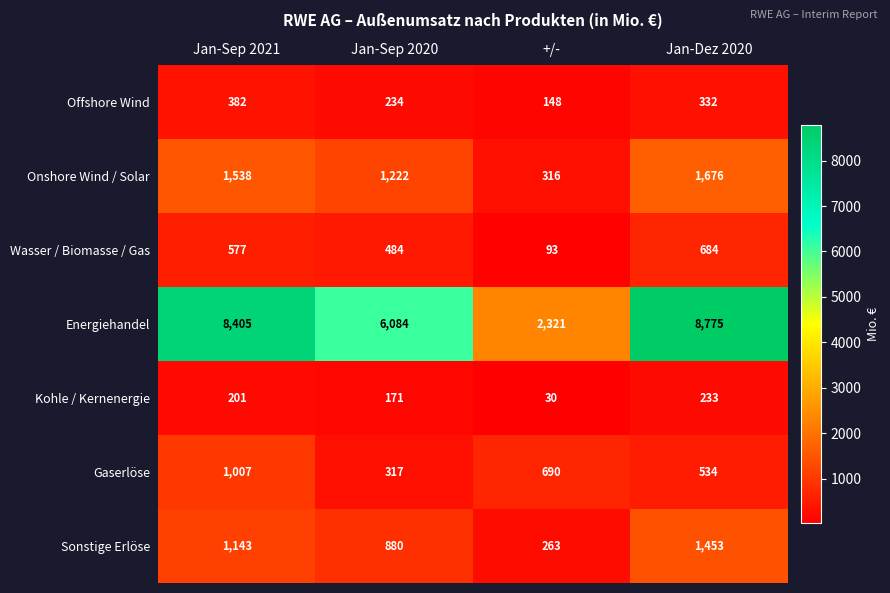

What is the difference between the second highest and second lowest values in the Kohle / Kernenergie series?

30